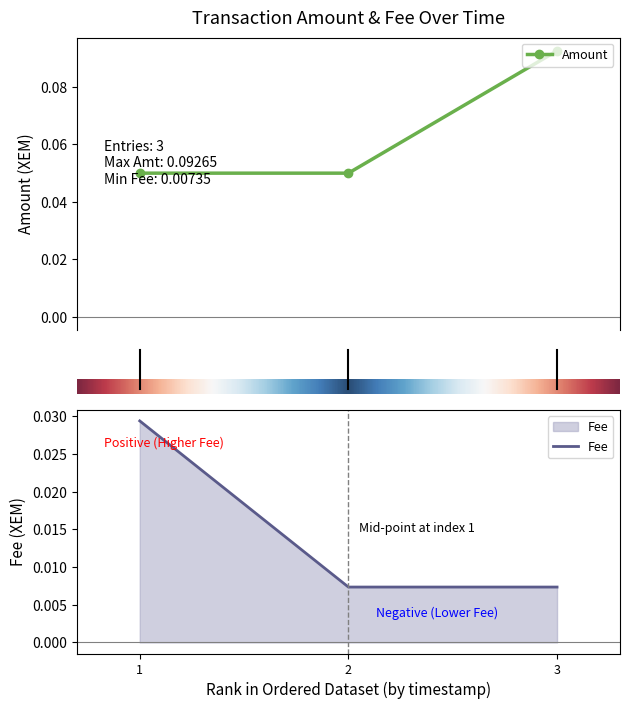

Which series has the largest total across all categories?

Amount